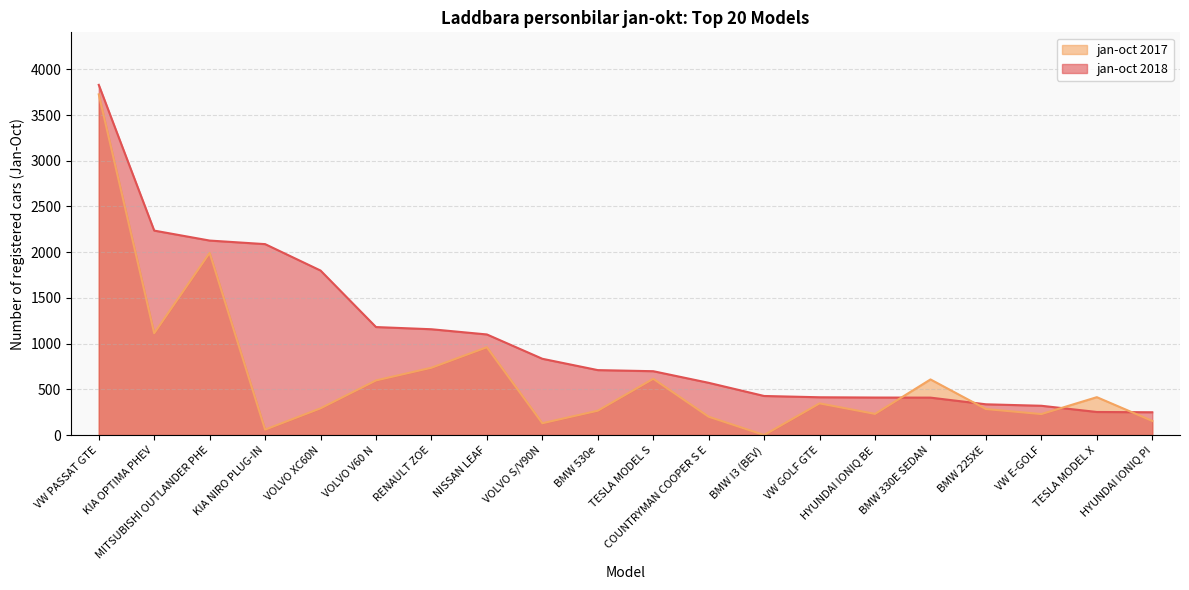

What is the total value across all series at HYUNDAI IONIQ BE?

641